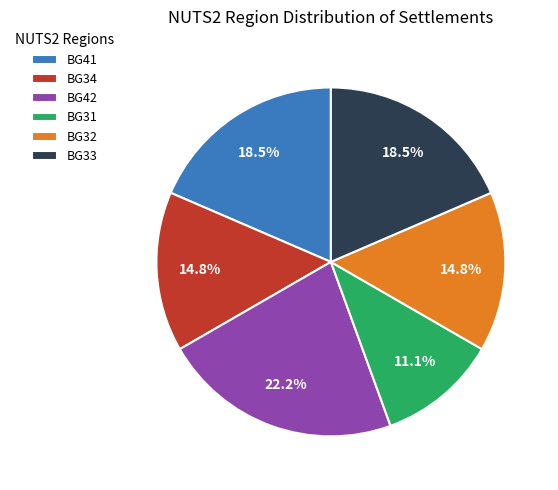

What percentage is NOT represented by BG34?

85.2%